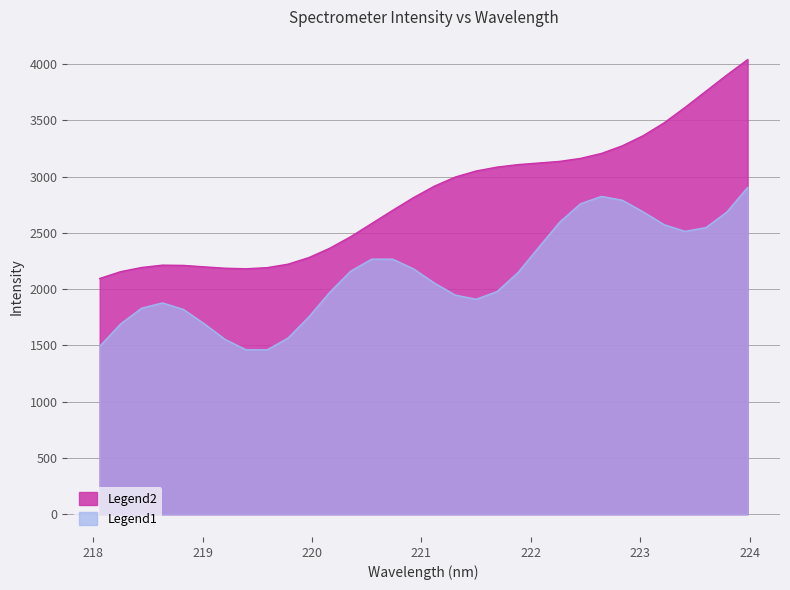

Rank the categories by value from highest to lowest.

223.9802, 223.7895, 223.5987, 223.408, 223.2172, 223.0264, 222.8355, 222.6447, 222.4538, 222.263, 222.0721, 221.8812, 221.6902, 221.4993, 221.3083, 221.1174, 220.9264, 220.7354, 220.5444, 220.3533, 220.1623, 219.9712, 219.7801, 218.6332, 218.8244, 219.0156, 218.442, 219.589, 219.2067, 219.3979, 218.2508, 218.0596